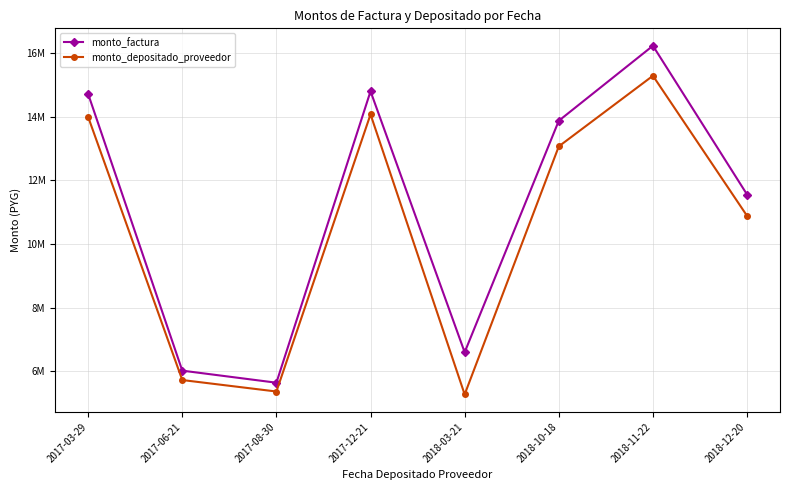

What are all the series names shown in the legend?

monto_factura, monto_depositado_proveedor